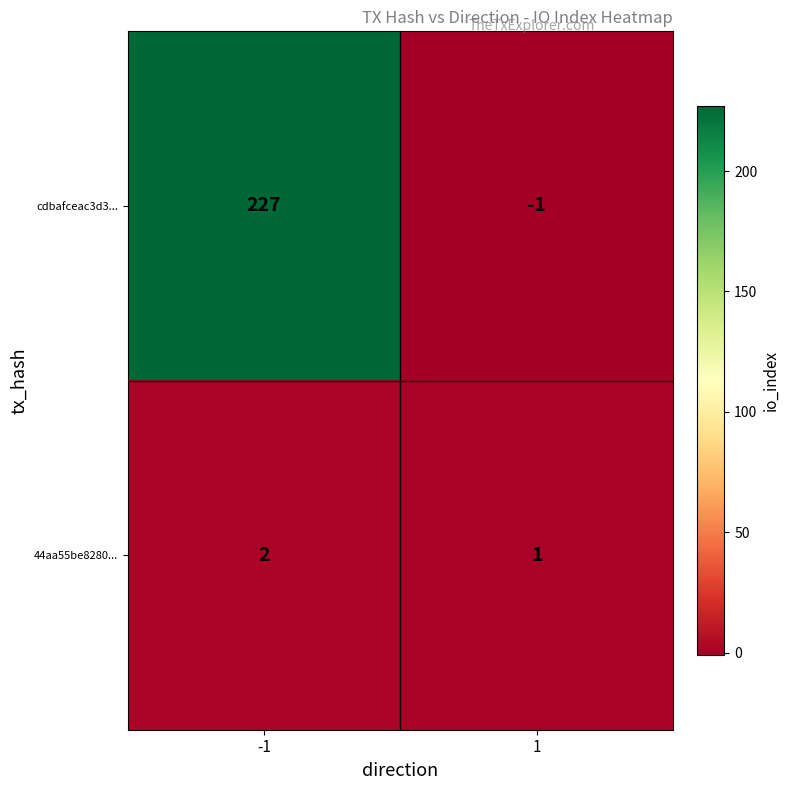

Which series has the largest total across all categories?

cdbafceac3d3...